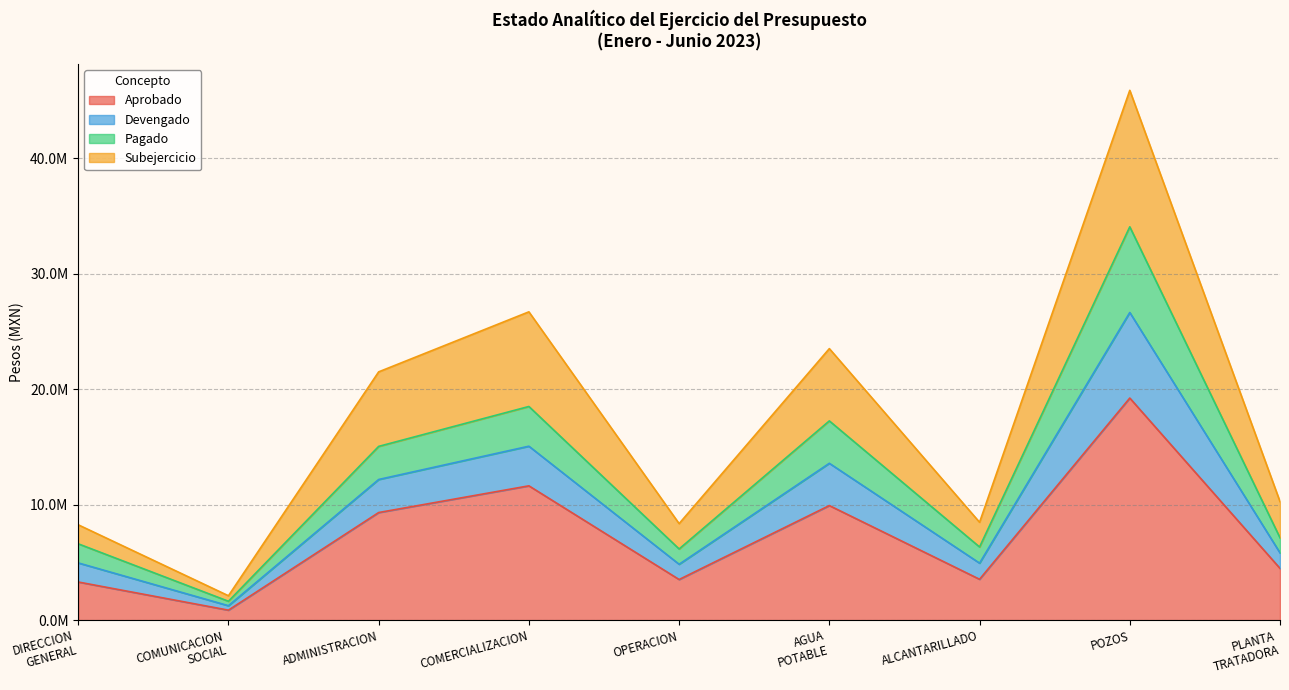

Does the chart have visible grid lines?

Yes